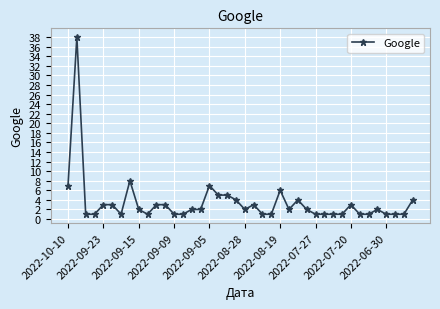

What is the difference between the maximum and minimum values?

37